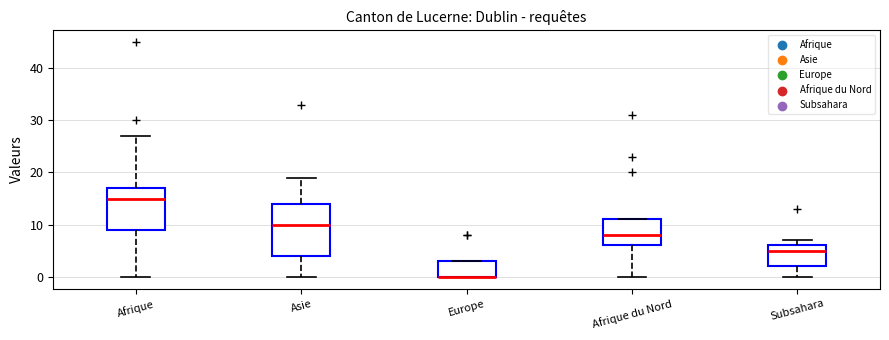

Which box is the tallest, from its lower edge to its upper edge?

Asie